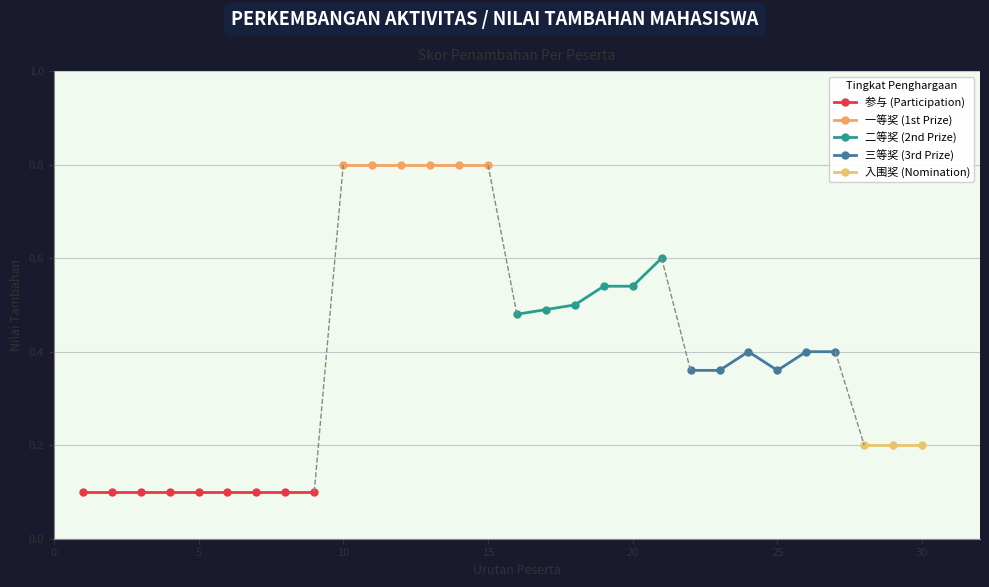

At which category does the chart reach its minimum across all series?

1